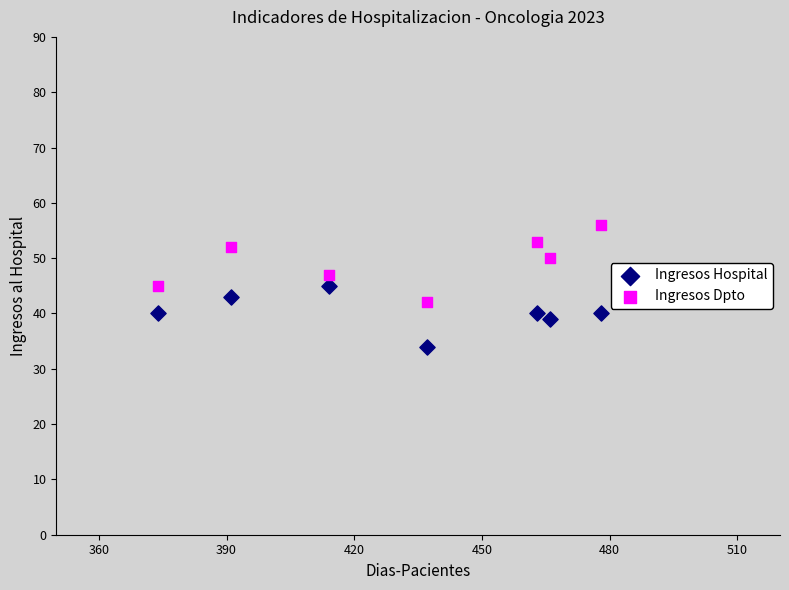

In the Ingresos Dpto series, what Y value is closest to 49?

50